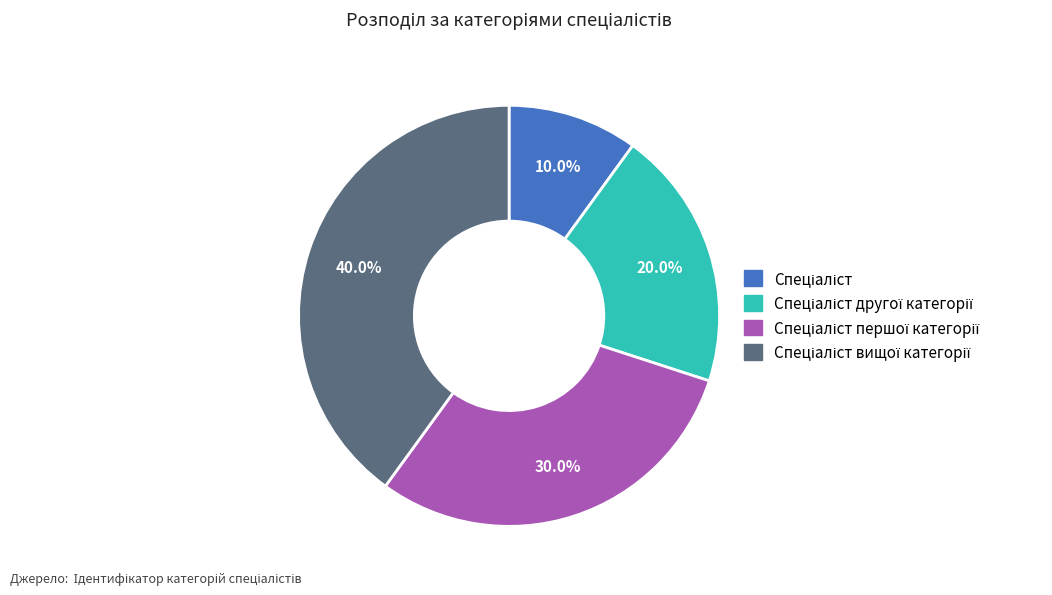

Is there a majority slice in this chart?

No